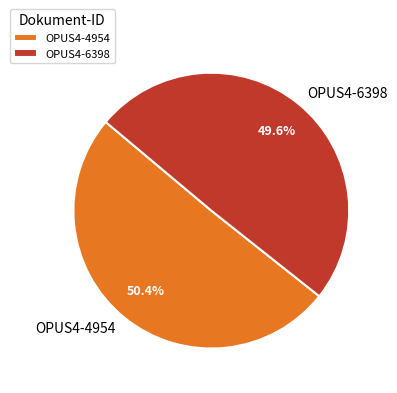

Which category has the biggest portion of the pie?

OPUS4-4954